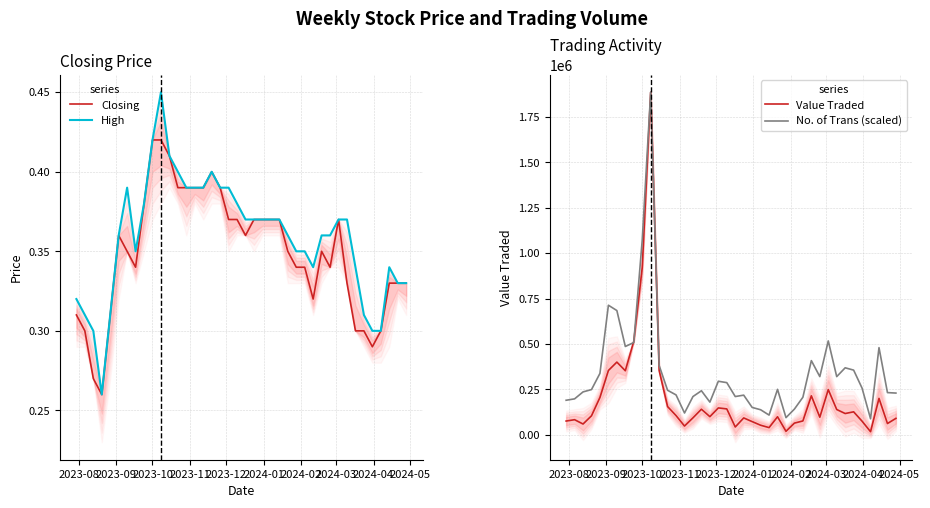

What is the maximum value for Value Traded?

1886640.0